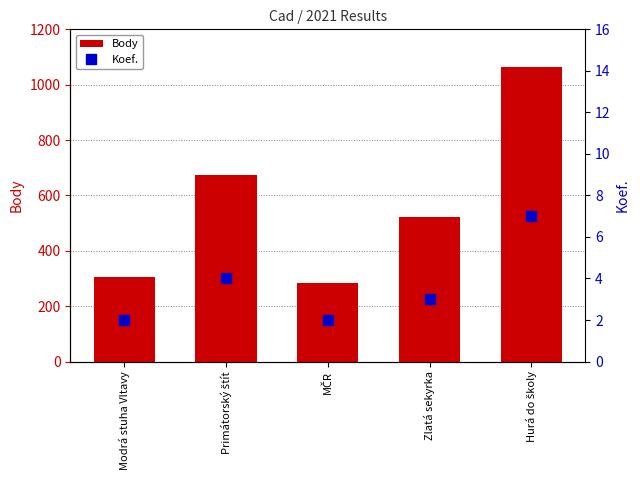

What is the label of the 2nd bar from the right?

Zlatá sekyrka